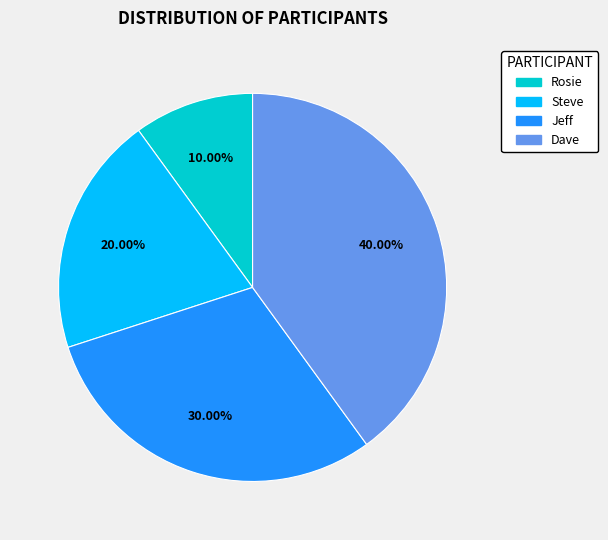

To the nearest percent, what is the difference between the largest and smallest slice percentages?

30%